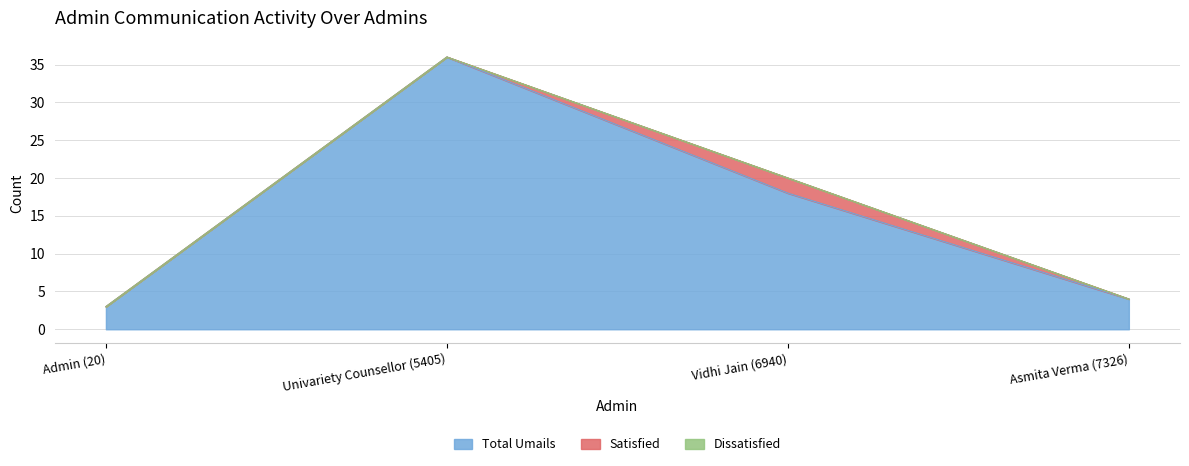

At which label is Satisfied closest to 1?

Admin (20)